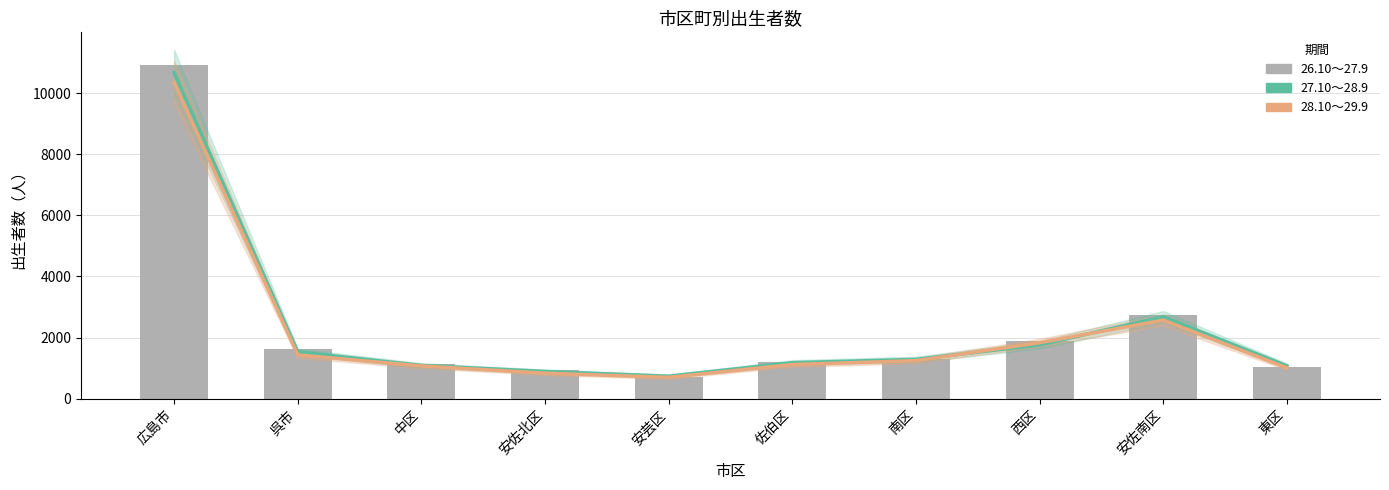

Where does the 27.10～28.9 series first go above 1283?

広島市